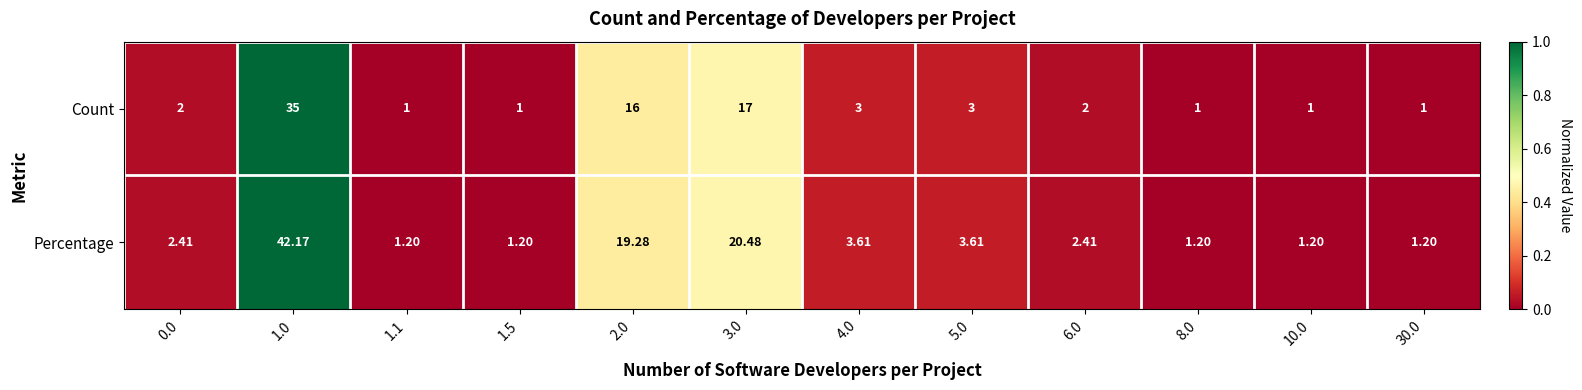

Which series has the largest total across all categories?

Percentage